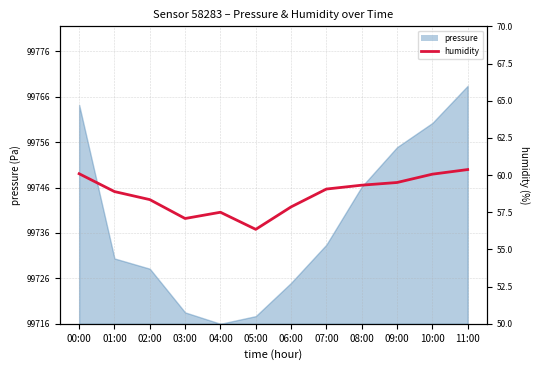

True or false: the data shows 97.9 at 00:00.

False